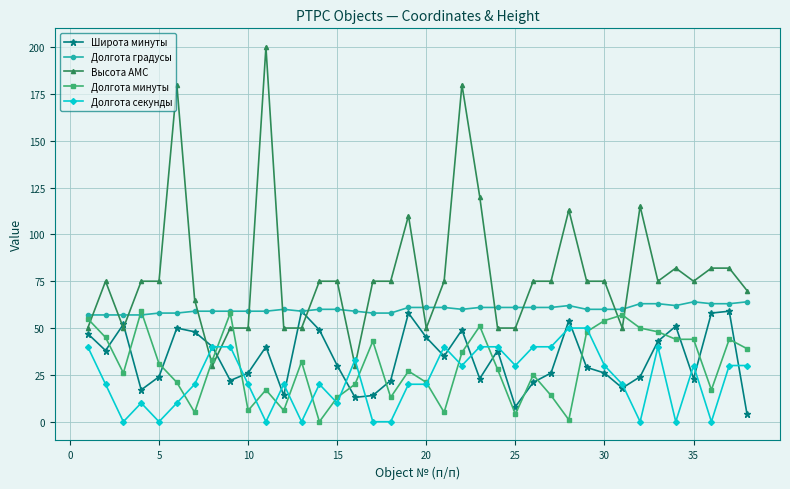

Which series ends up on top after the final intersection of Долгота минуты and Высота АМС?

Высота АМС